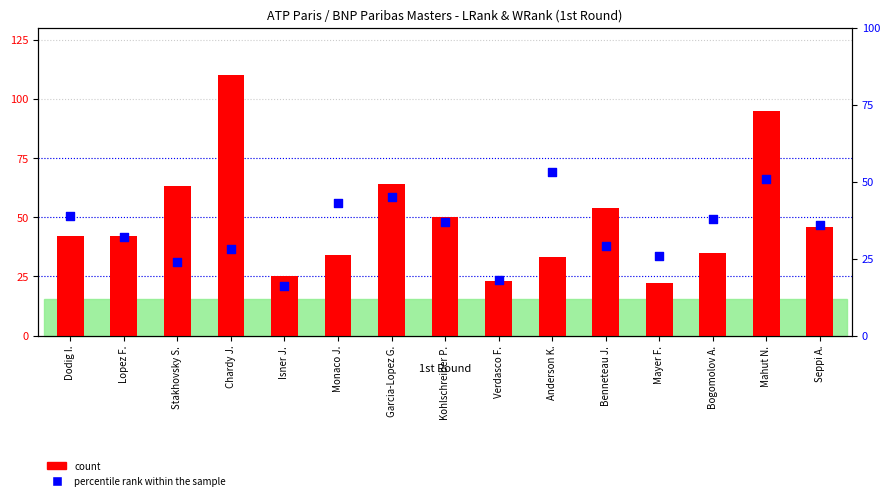

At how many categories does at least one series exceed 53?

5